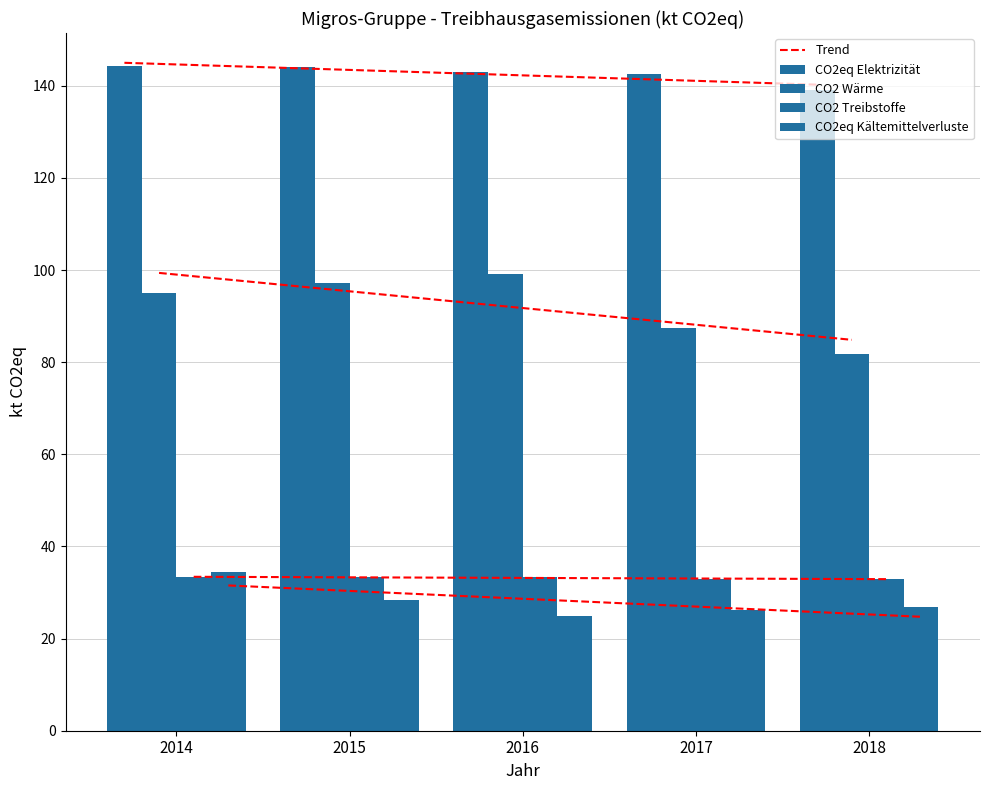

What is the difference between the maximum and minimum values in the CO2eq Kältemittelverluste series?

9.4